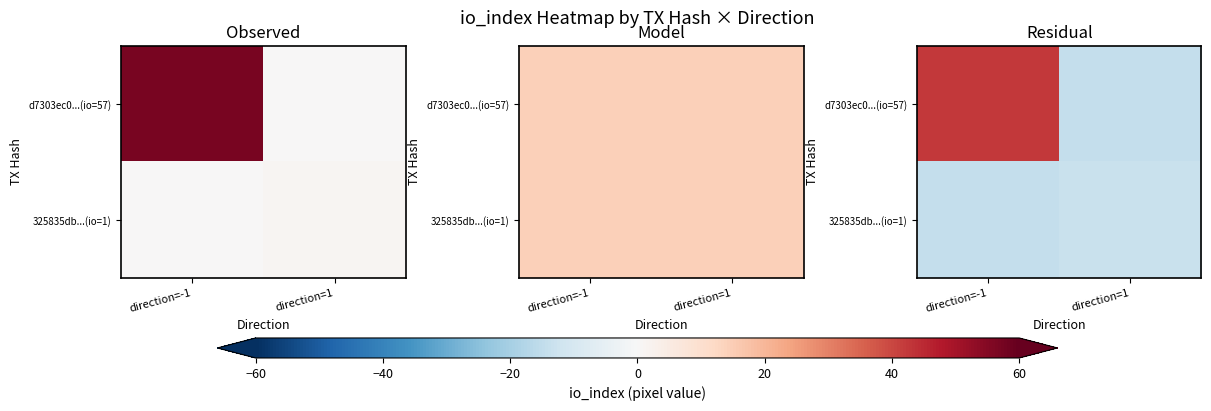

What is the difference between the highest and lowest values at direction=-1?

57.0